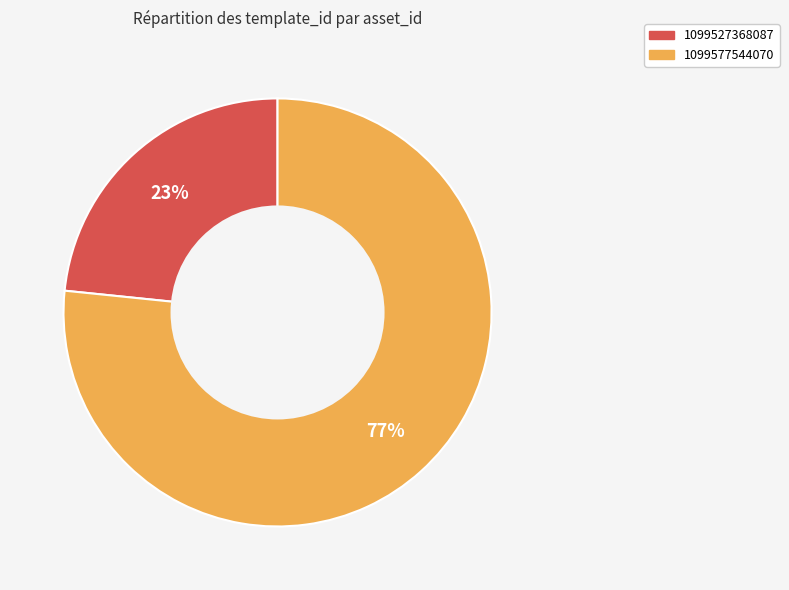

Between 1099527368087 and 1099577544070, which is larger?

1099577544070